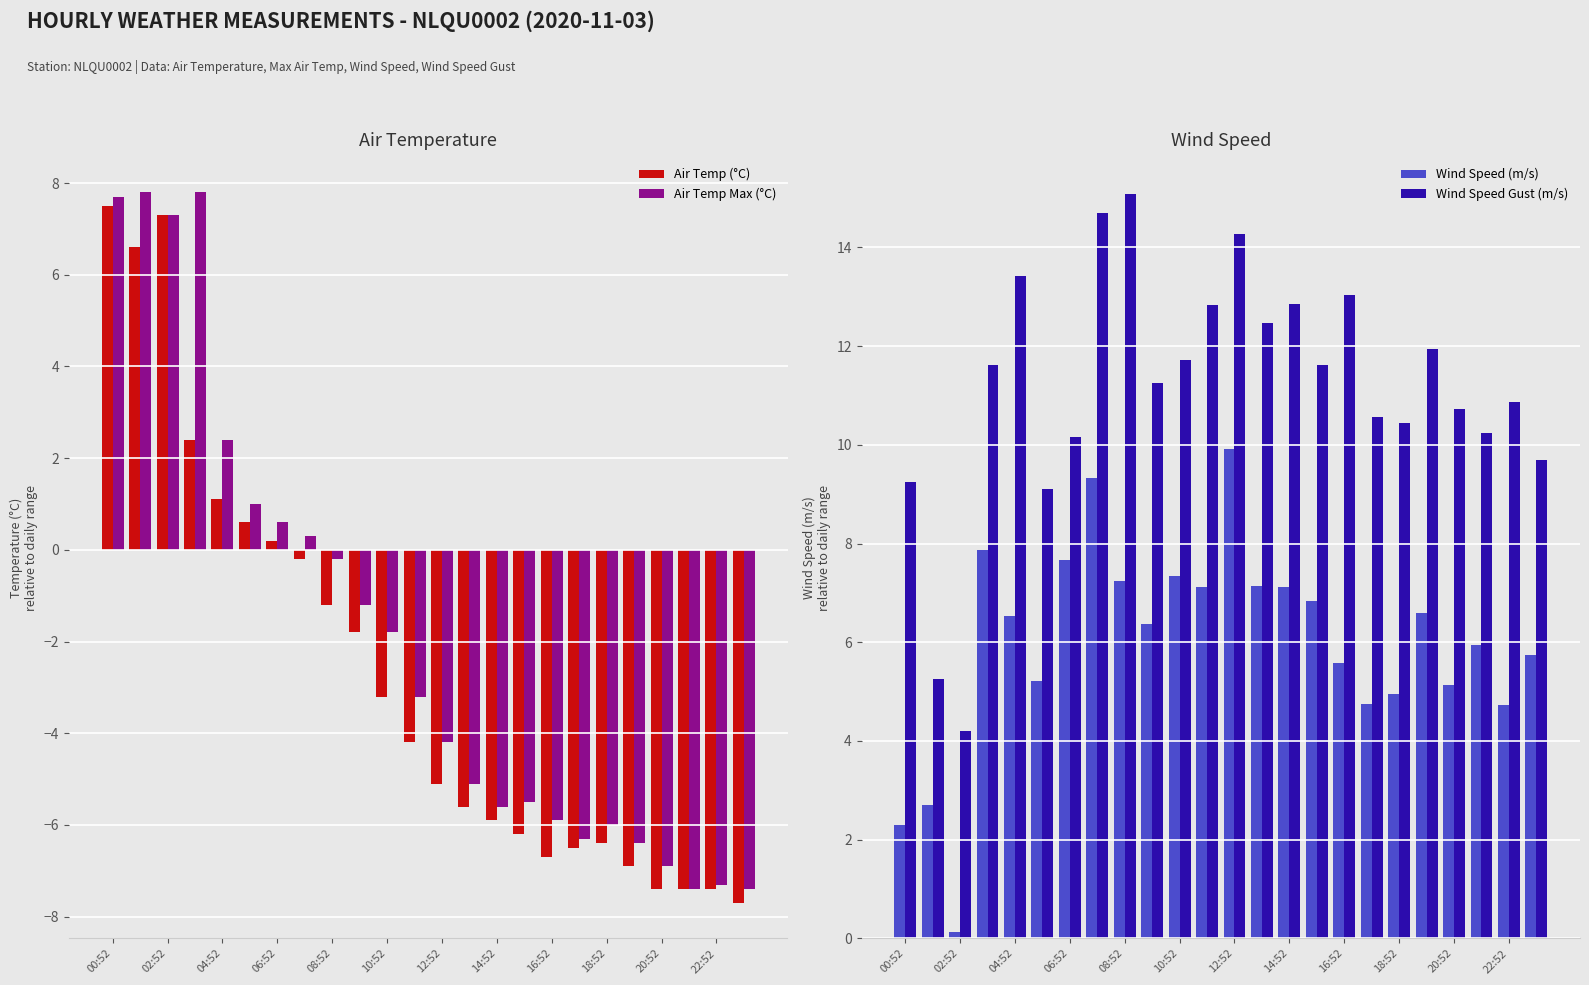

The Air Temp Max (°C) series shows -6.0 at 18:52. True or false?

True